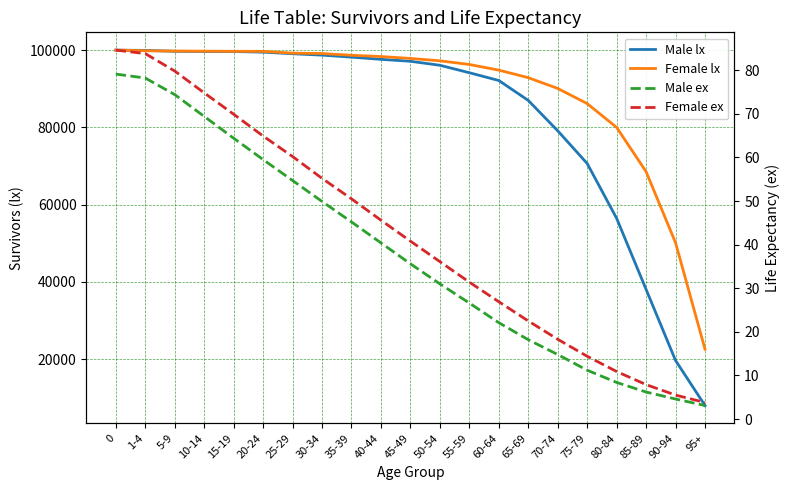

What is the approximate value of Female ex at 80-84?

10.9